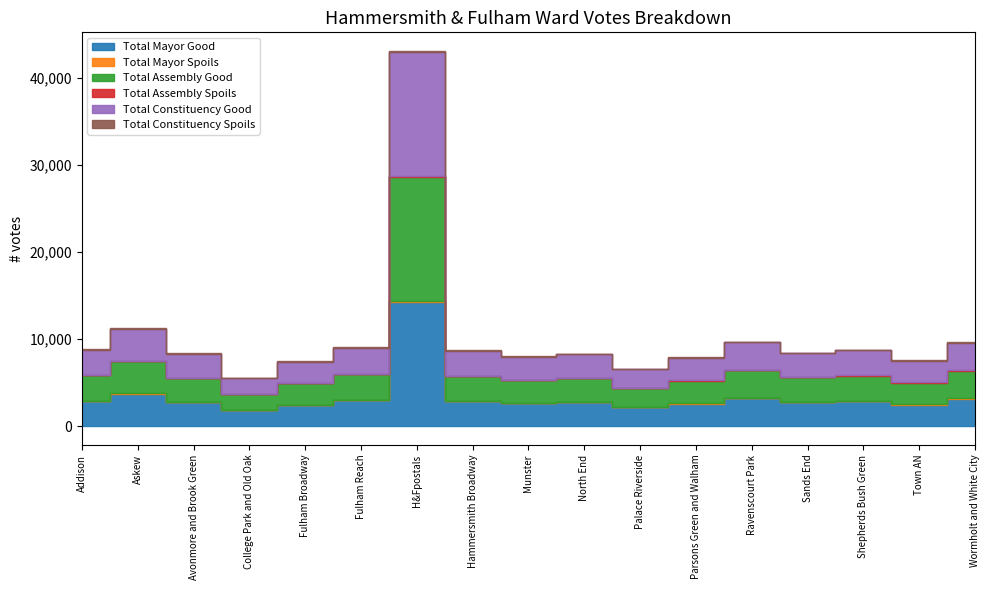

What is the total value across all series at North End?

8324